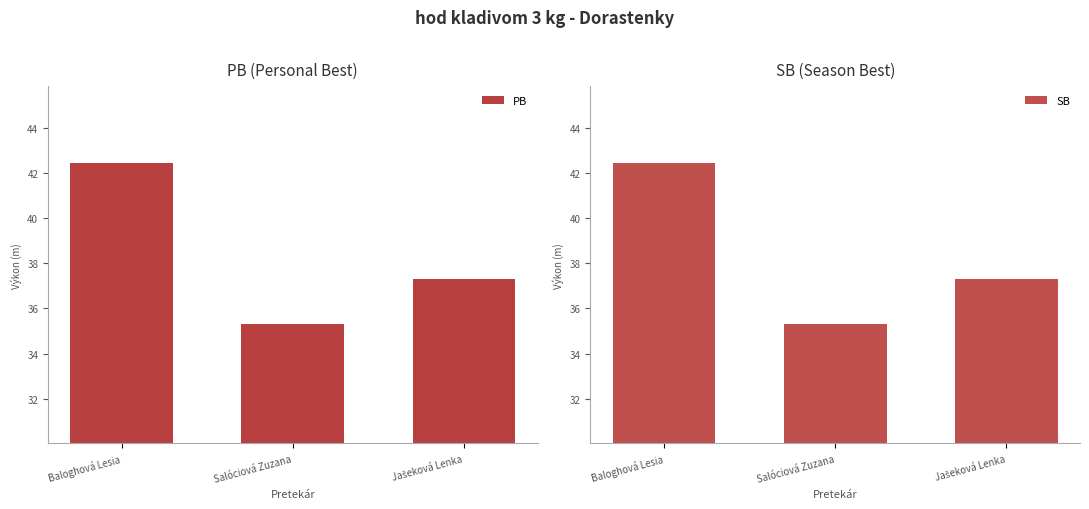

Reading right to left, list all the values displayed in this chart.

PB: Jašeková Lenka=37.3	Salóciová Zuzana=35.3	Baloghová Lesia=42.5
SB: Jašeková Lenka=37.3	Salóciová Zuzana=35.3	Baloghová Lesia=42.5